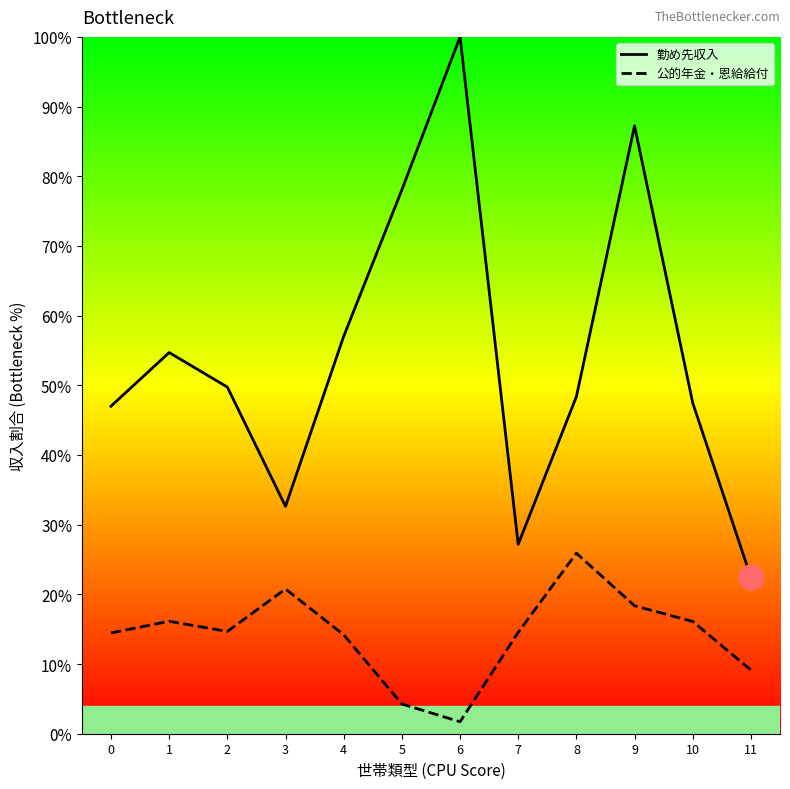

True or false: 公的年金・恩給給付 and 勤め先収入 intersect in this chart.

False